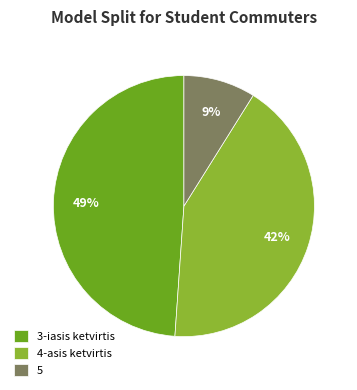

Which category has the smallest portion of the pie?

5